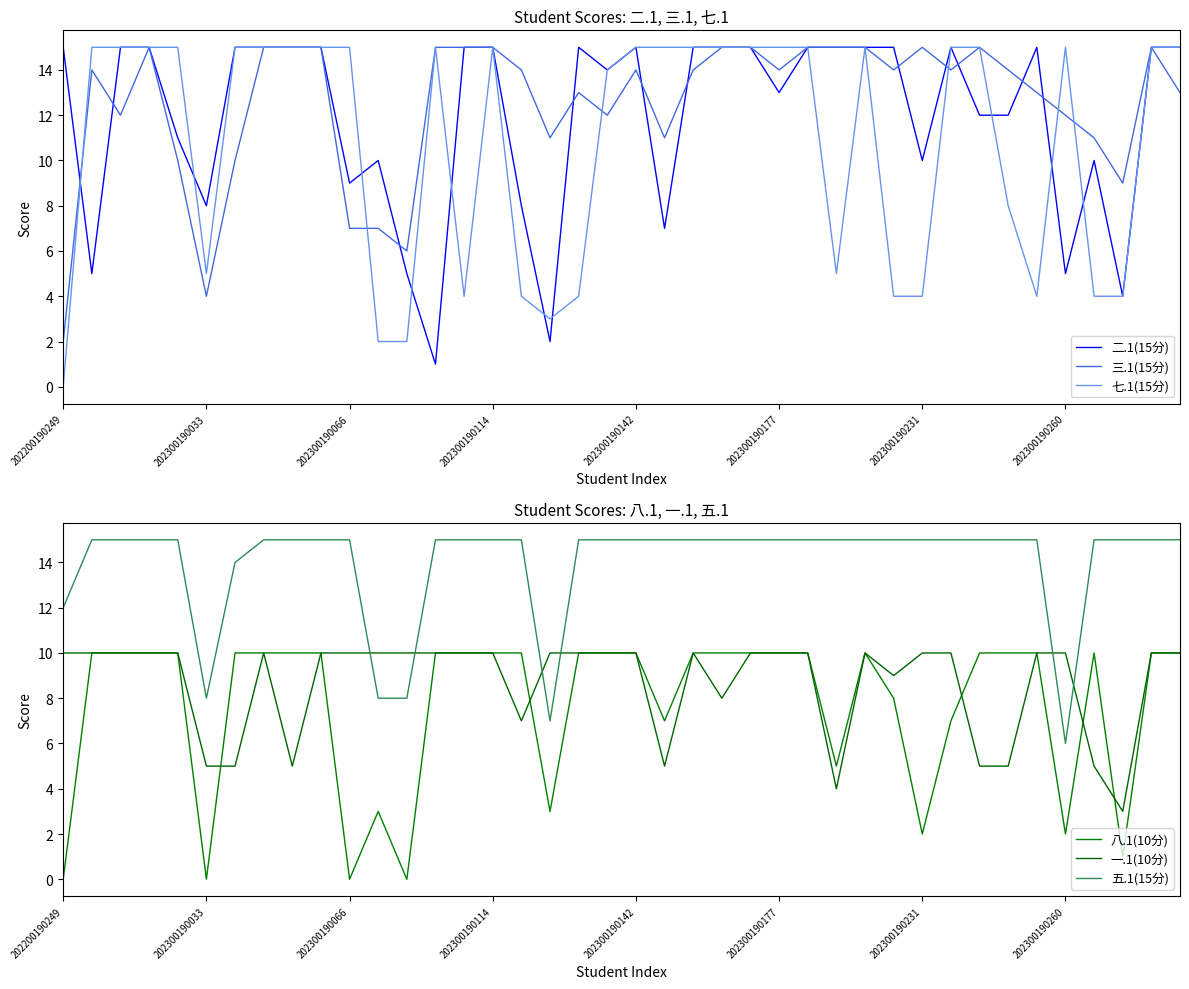

Reading left to right, transcribe all the data shown in this chart.

二.1(15分): 15	5	15	15	11	8	15	15	15	15	9	10	5	1	15	15	8	2	15	14	15	7	15	15	15	13	15	15	15	15	10	15	12	12	15	5	10	4	15	15
三.1(15分): 2	14	12	15	10	4	10	15	15	15	7	7	6	15	15	15	14	11	13	12	14	11	14	15	15	14	15	15	15	14	15	14	15	14	13	12	11	9	15	13
七.1(15分): 0	15	15	15	15	5	15	15	15	15	15	2	2	15	4	15	4	3	4	14	15	15	15	15	15	15	15	5	15	4	4	15	15	8	4	15	4	4	15	15
八.1(10分): 0	10	10	10	10	0	10	10	10	10	0	3	0	10	10	10	10	3	10	10	10	7	10	10	10	10	10	5	10	8	2	7	10	10	10	2	10	1	10	10
一.1(10分): 10	10	10	10	10	5	5	10	5	10	10	10	10	10	10	10	7	10	10	10	10	5	10	8	10	10	10	4	10	9	10	10	5	5	10	10	5	3	10	10
五.1(15分): 12	15	15	15	15	8	14	15	15	15	15	8	8	15	15	15	15	7	15	15	15	15	15	15	15	15	15	15	15	15	15	15	15	15	15	6	15	15	15	15